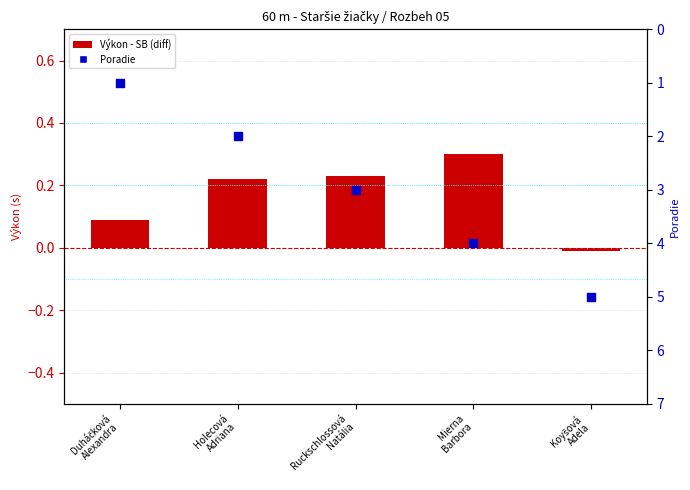

What are all the series names shown in the legend?

Výkon - SB (diff), Poradie